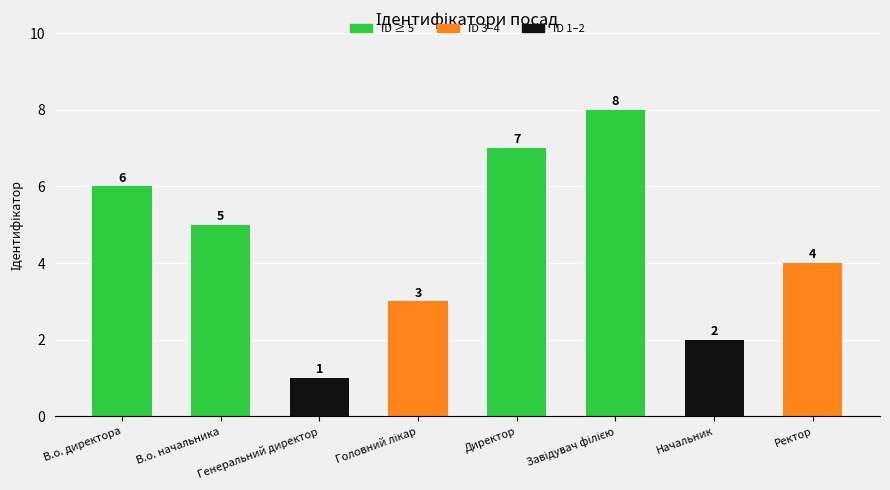

What is the greatest value displayed?

8